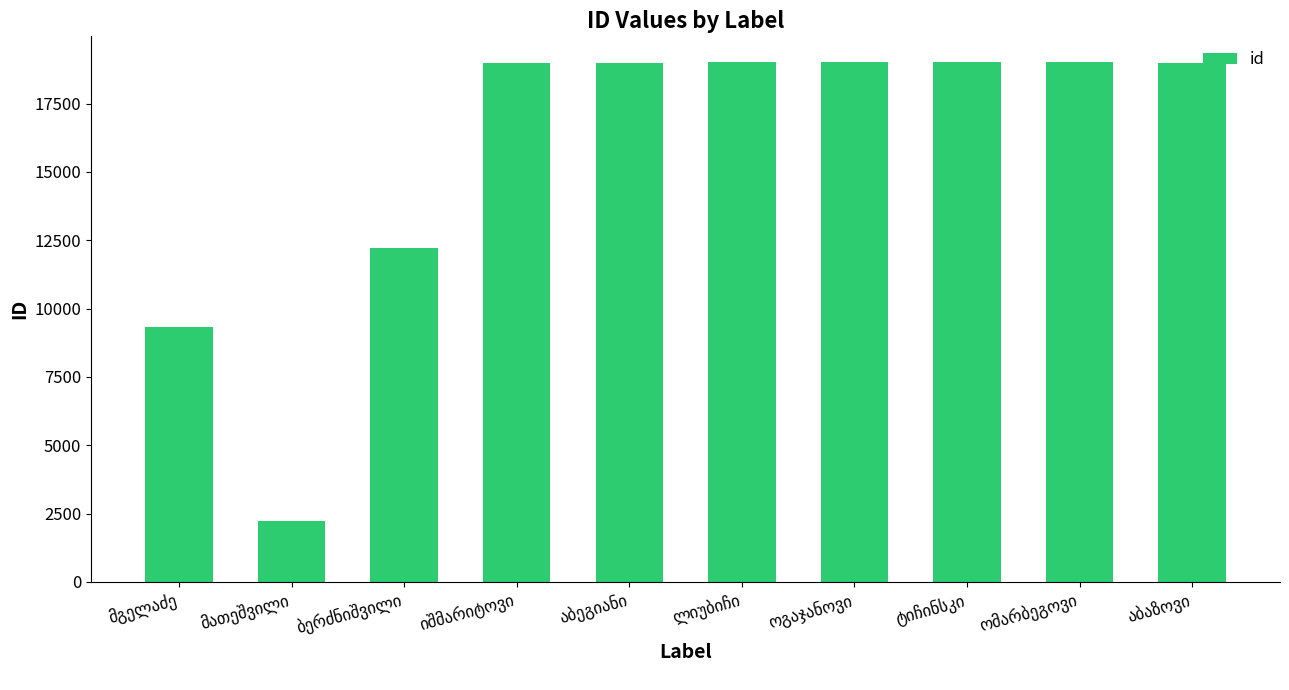

What is the minimum value shown in the chart?

2235